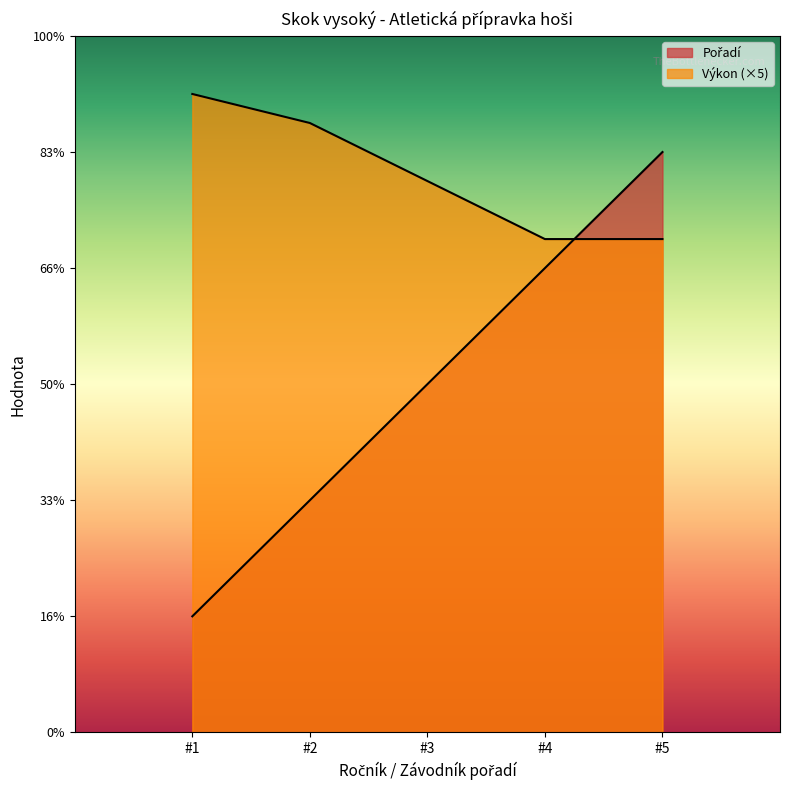

Count the Výkon values in the range 4 to 5.

3